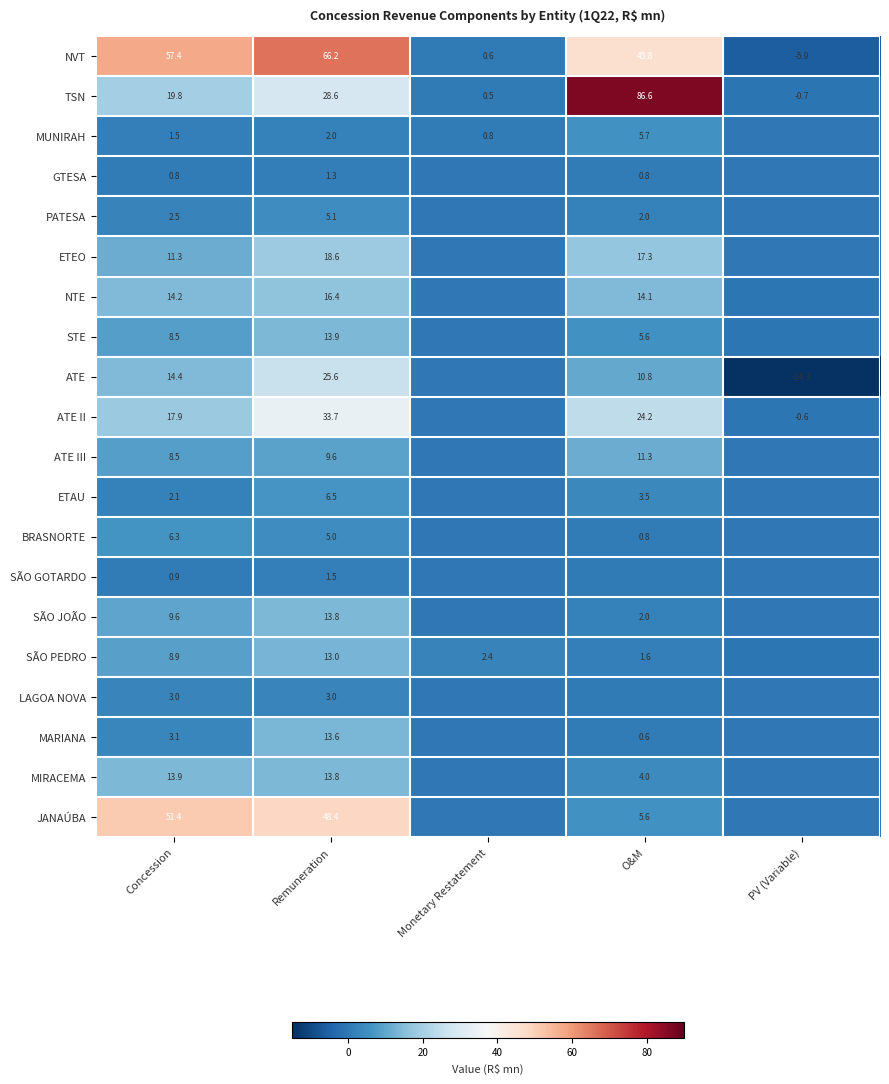

Which category has the lowest value in the TSN series?

PV (Variable)